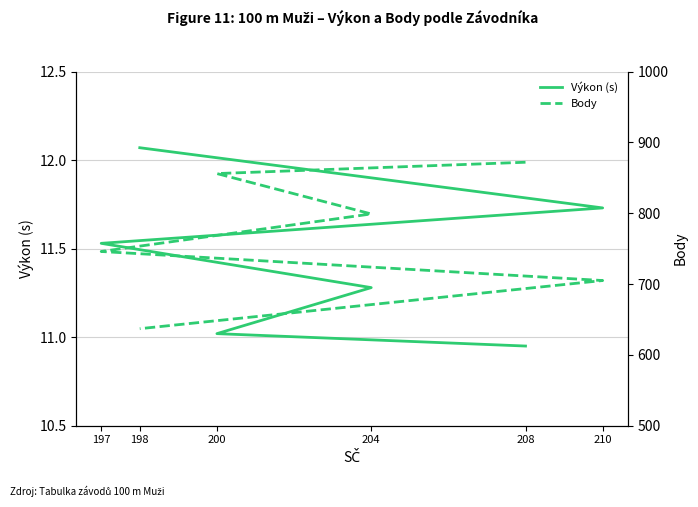

Between 198 and 204, which is larger?

198